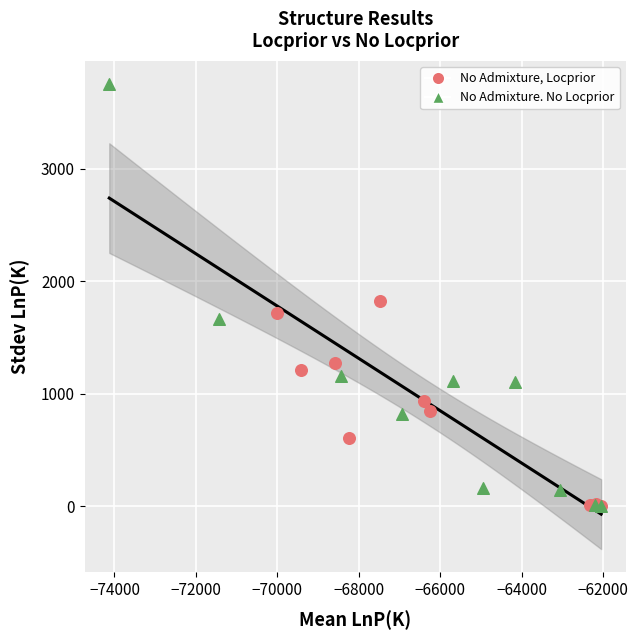

Which series reaches the maximum Y coordinate?

No Admixture. No Locprior